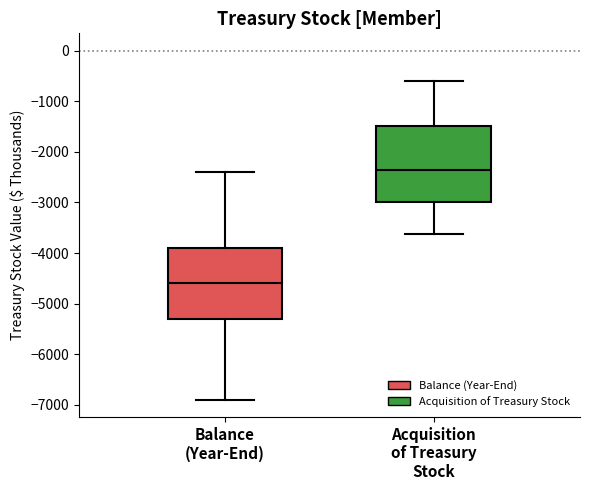

Which box has the lowest median line?

Balance (Year-End)